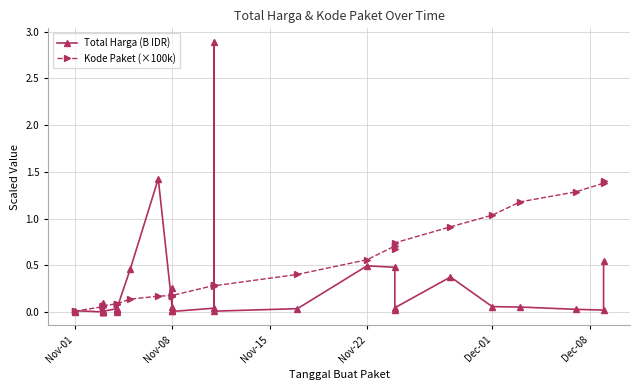

True or false: Kode Paket (×100k) and Total Harga (B IDR) cross at least once.

True